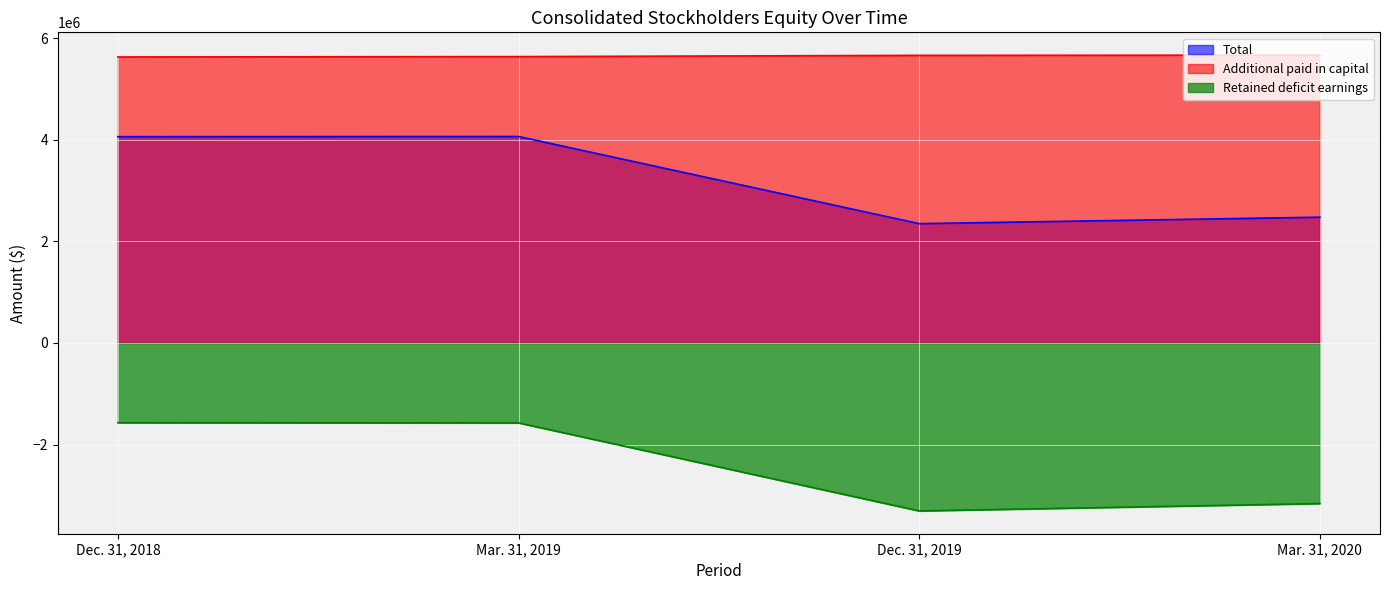

What is the lowest value of the Retained deficit earnings series?

-3306834